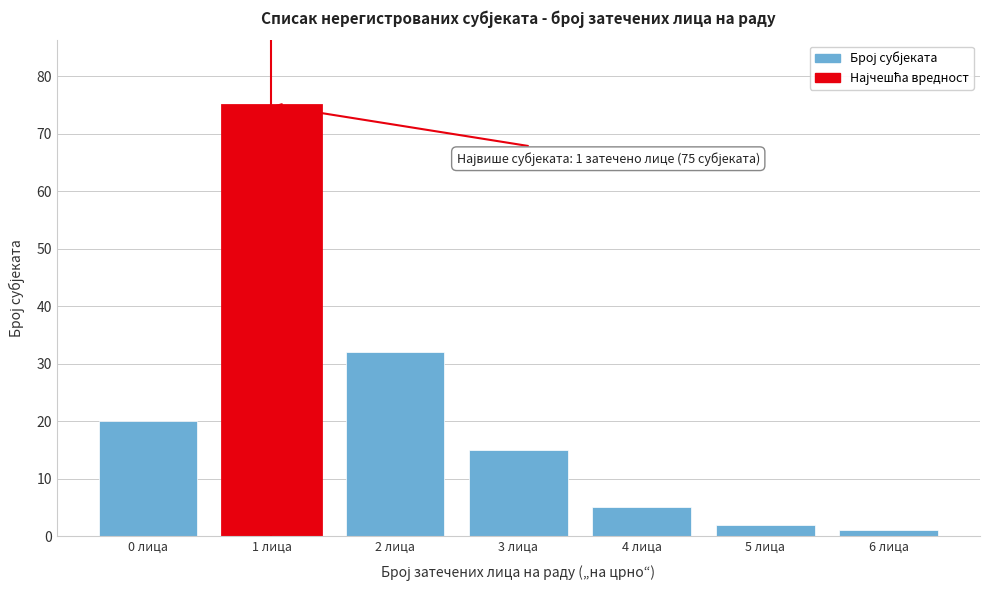

Reading right to left, list all the values displayed in this chart.

1	2	5	15	32	75	20